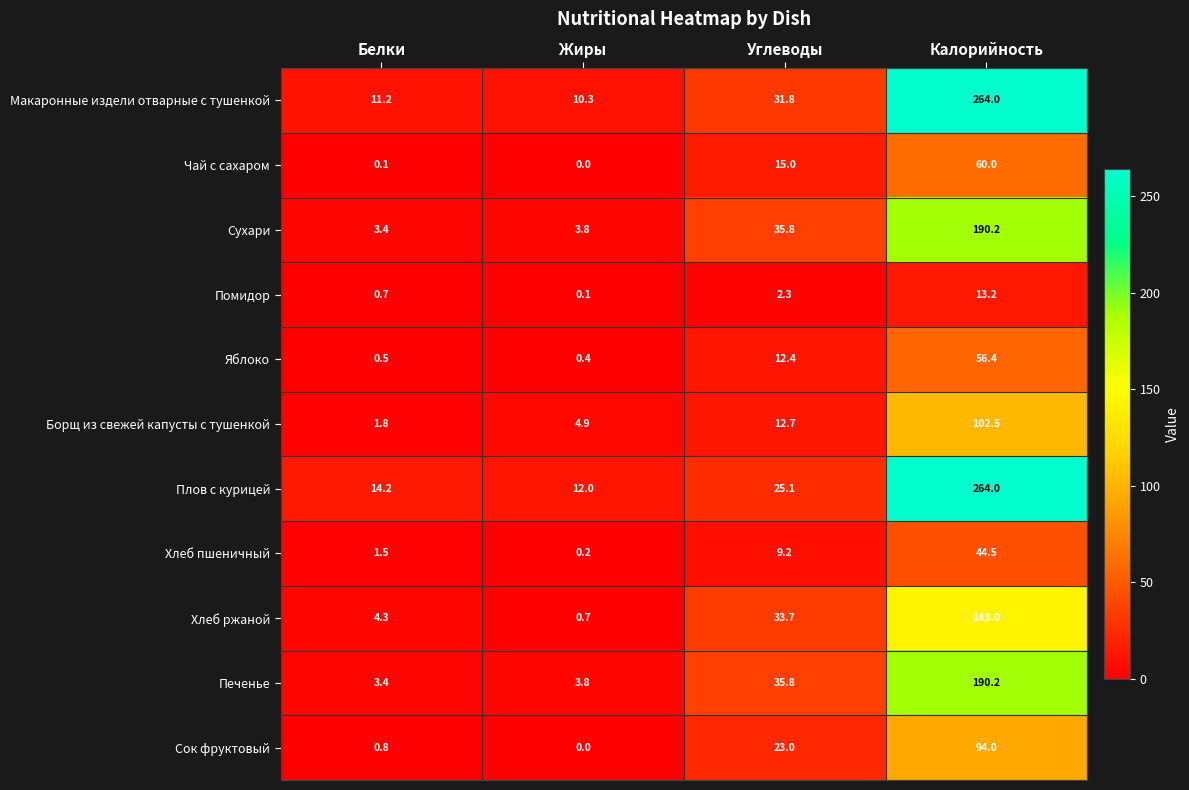

The Яблоко series shows 18.0 at Калорийность. True or false?

False